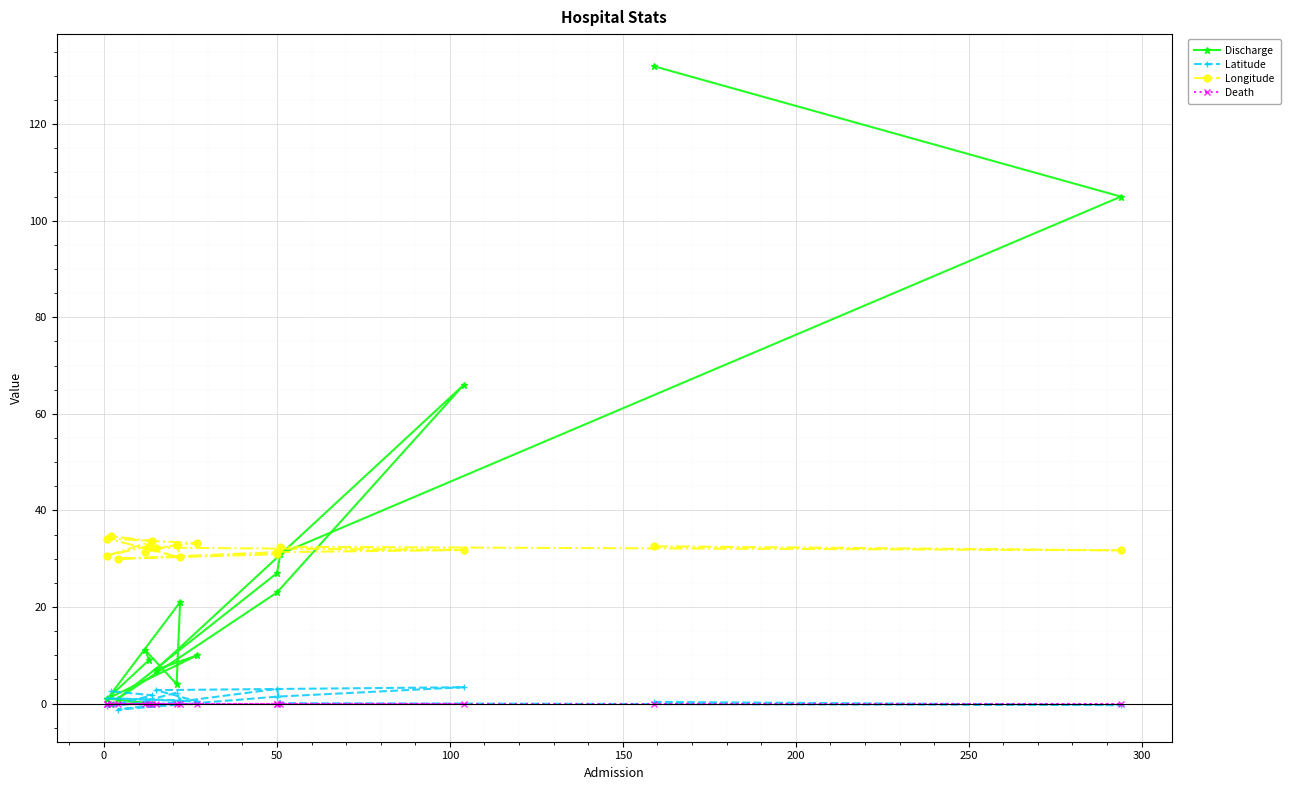

How many values in the Latitude series are below 0?

3